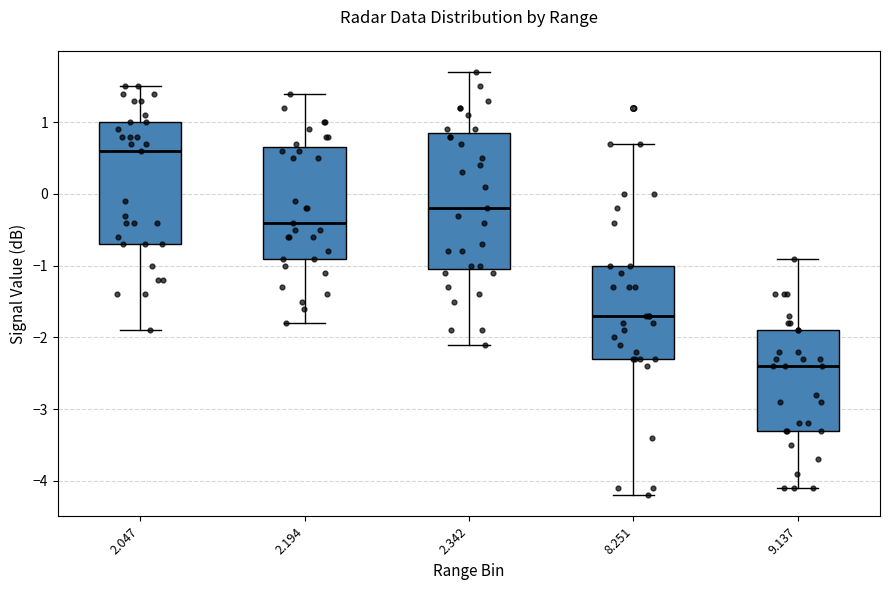

Reading left to right, transcribe this box plot: for each box, give where its median line is, the range the box spans, and where its two whiskers end, as read against the y-axis. The values are not printed on the chart, so give them approximately, as read against the axis.

2.047: median 0.6, box -0.7 to 1.0, whiskers -1.9 to 1.5
2.194: median -0.4, box -0.9 to 0.7, whiskers -1.8 to 1.4
2.342: median -0.2, box -1.0 to 0.9, whiskers -2.1 to 1.7
8.251: median -1.7, box -2.3 to -1.0, whiskers -4.2 to 0.7
9.137: median -2.4, box -3.3 to -1.9, whiskers -4.1 to -0.9